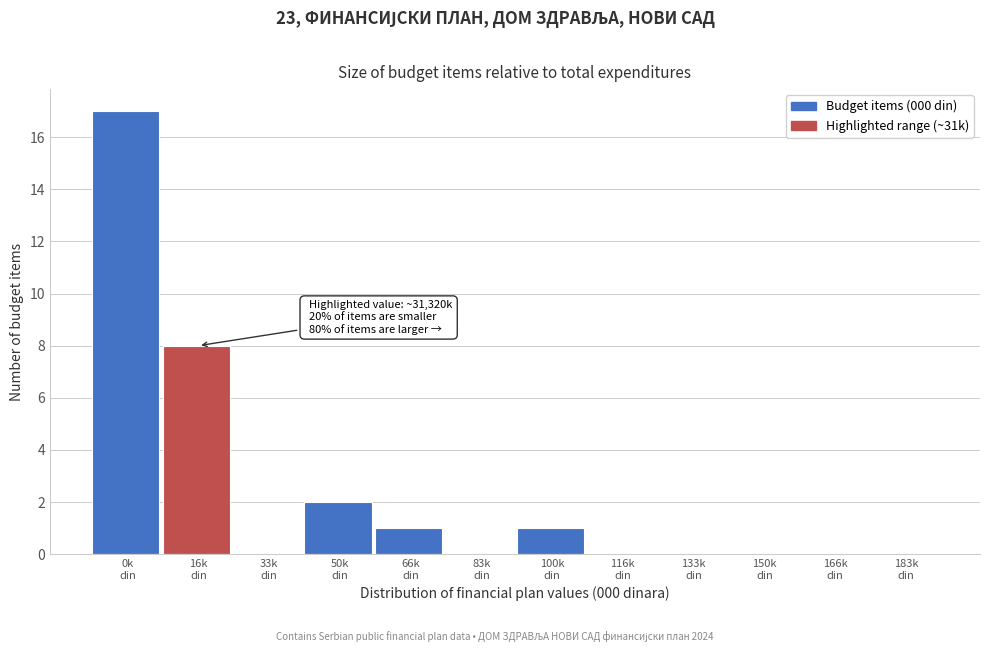

What is the greatest value displayed?

17